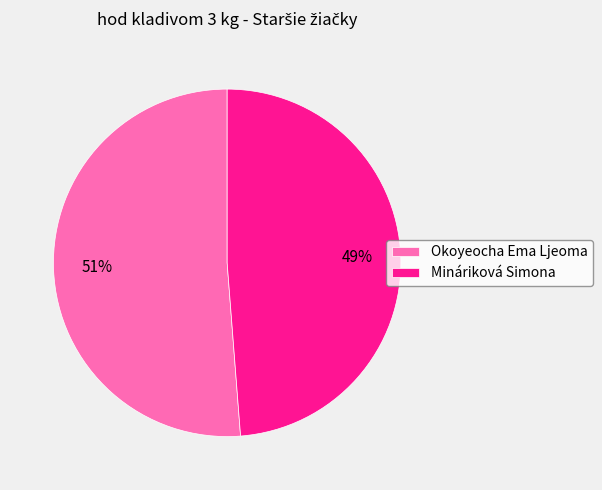

How many segments does this pie chart have?

2